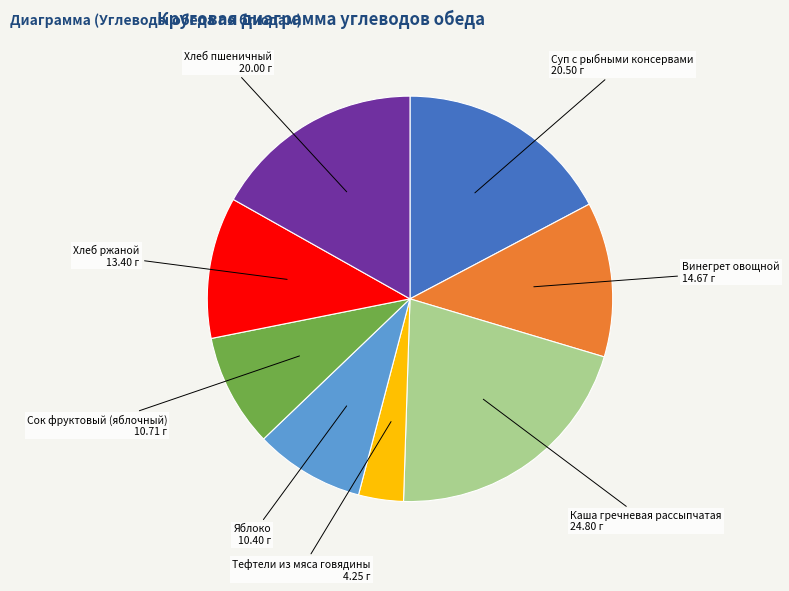

Is there any slice that represents more than half of the pie?

No